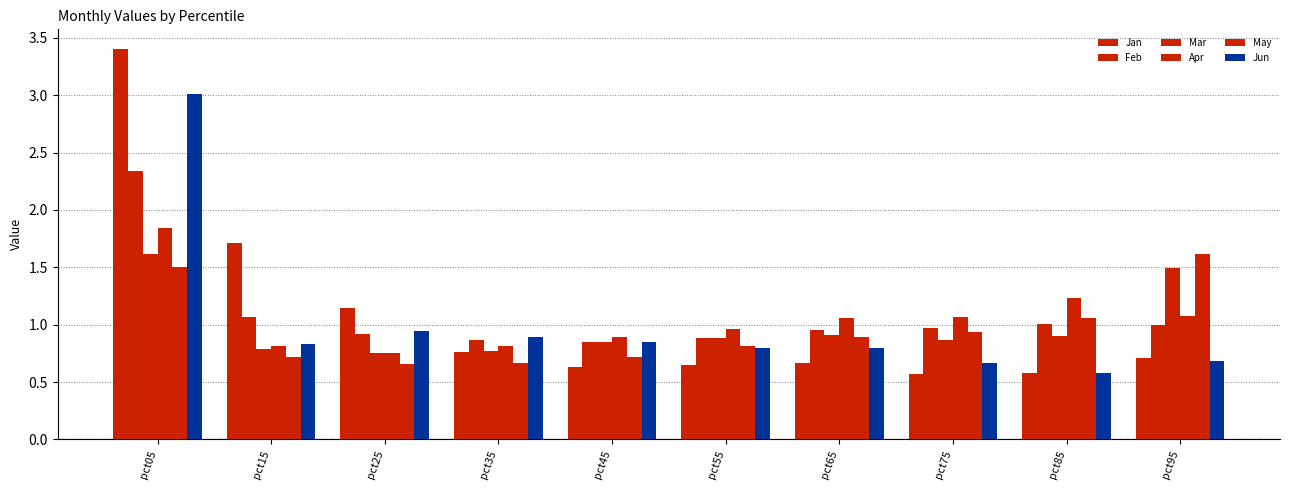

What is the sum of all Jun values?

10.0